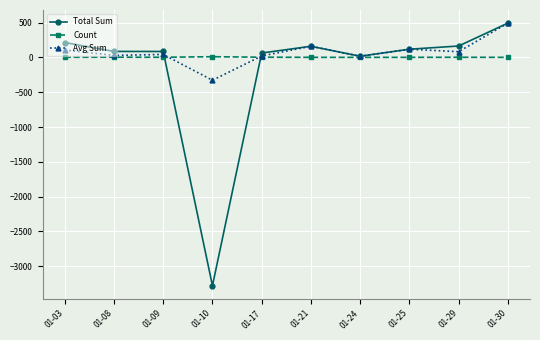

What is the value of the Avg Sum point at the 4th from the left?

-327.9